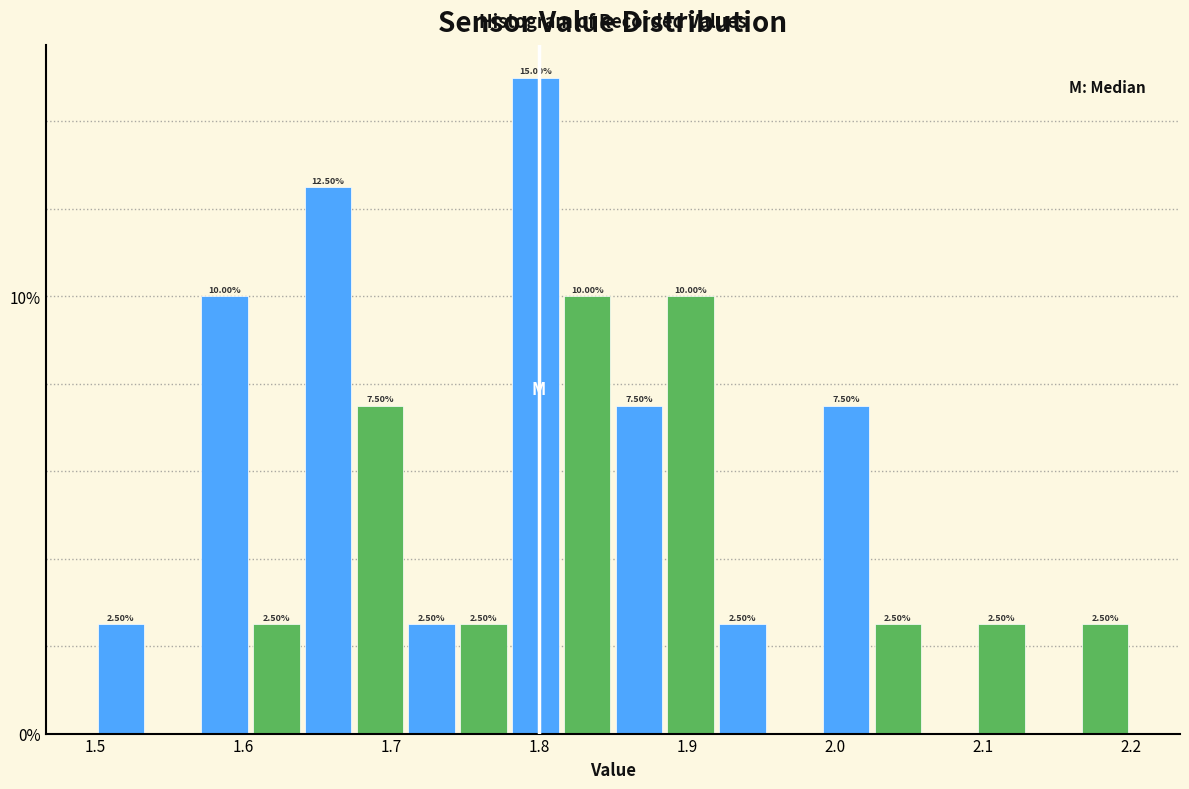

Around what value on the x-axis is the tallest bar? Give the approximate position of its centre, as read against the axis.

1.80